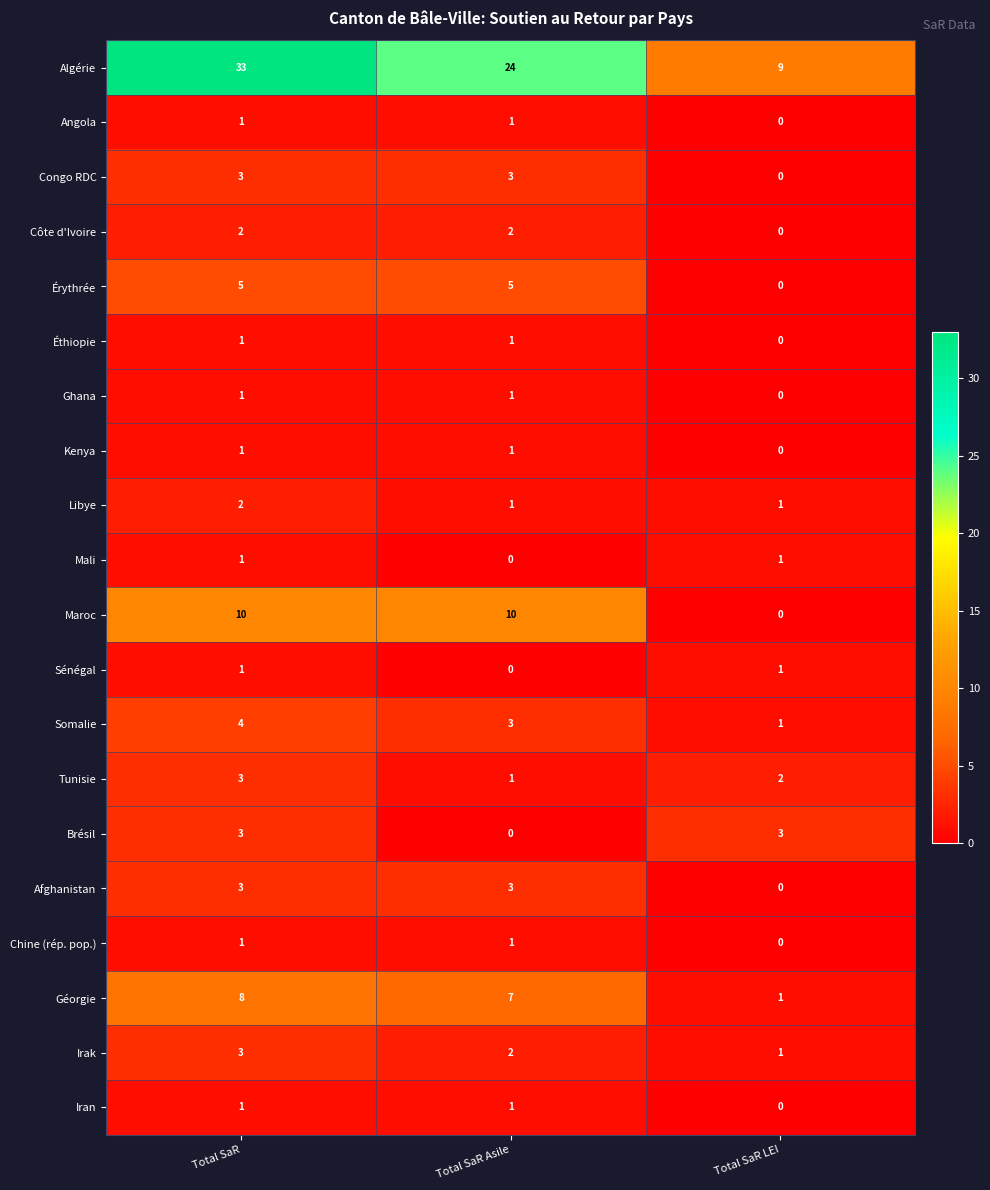

What is the maximum value shown in the chart?

33